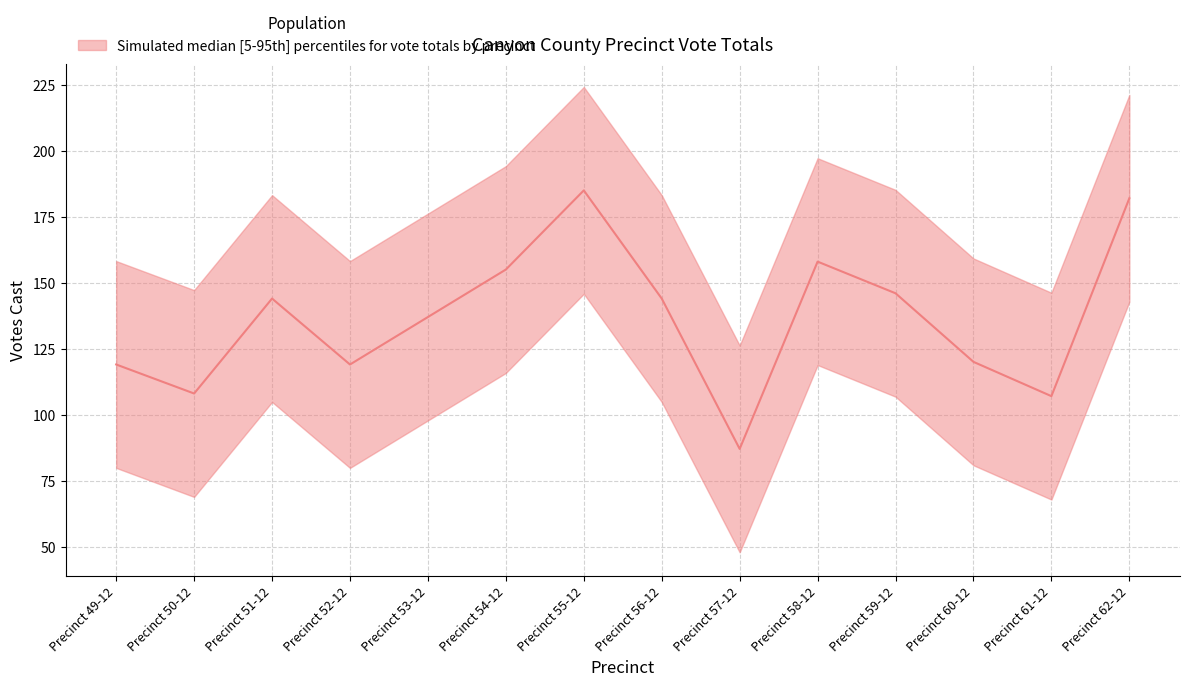

What is the sum of the values at Precinct 49-12 and Precinct 60-12?

239